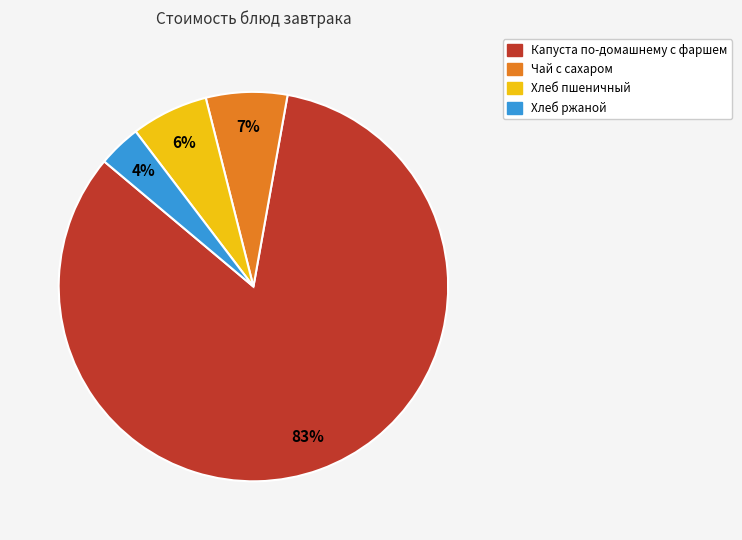

To the nearest percent, what is the difference between the Хлеб ржаной and Чай с сахаром slice percentages?

3%